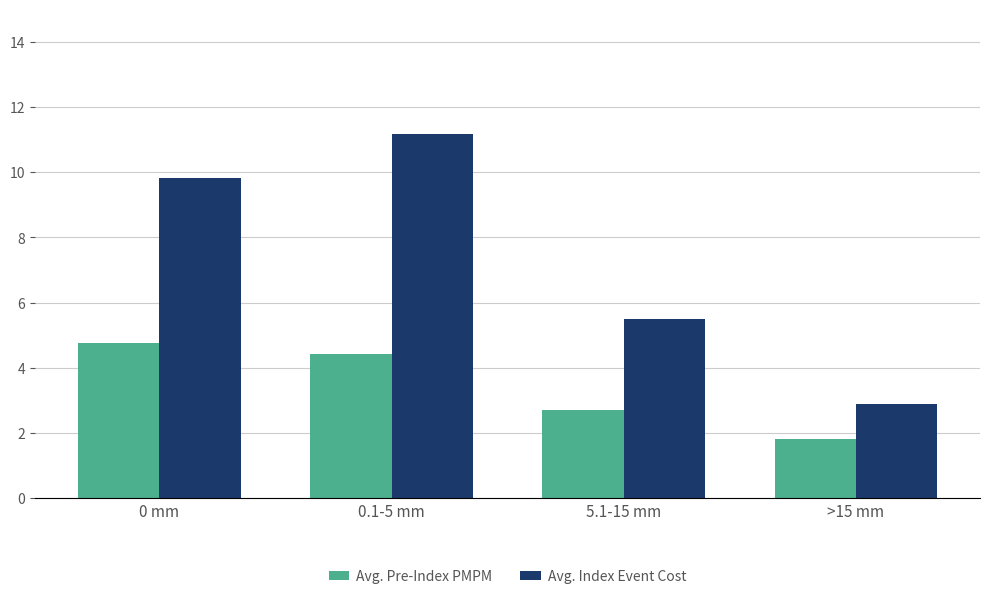

What is the total value across all series at 0 mm?

14.6